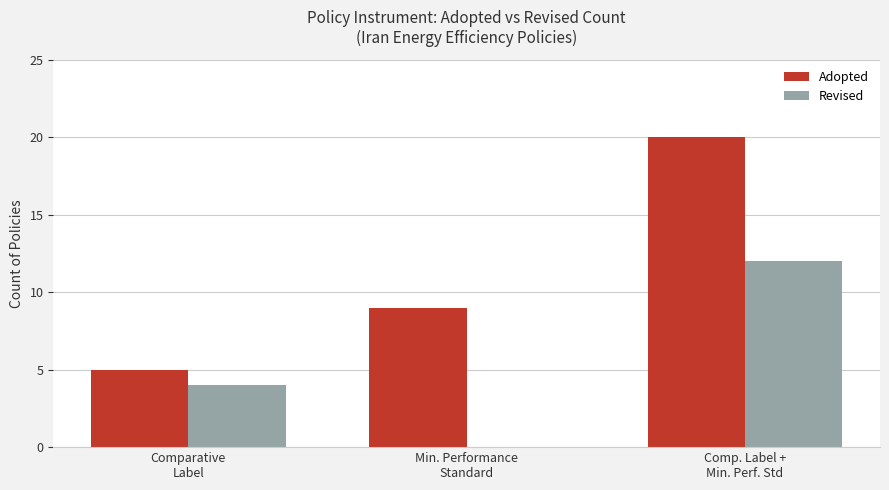

What is the sum of the Adopted values at Comp. Label +
Min. Perf. Std and Min. Performance
Standard?

29